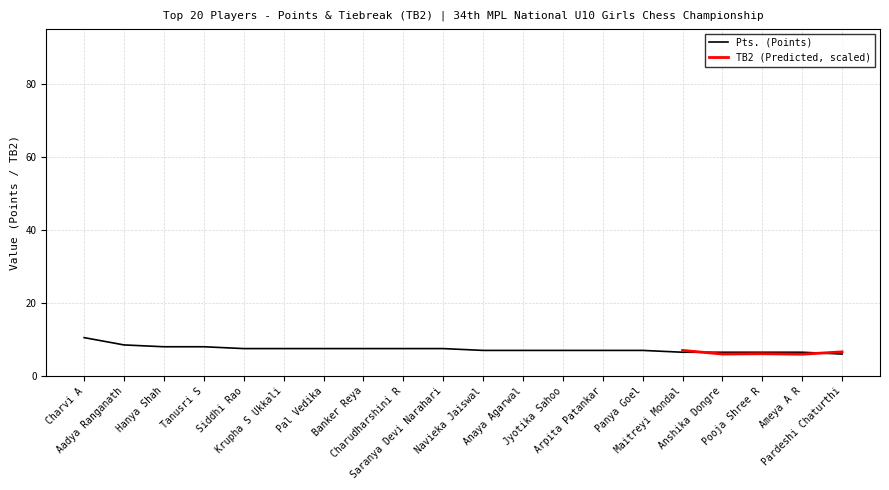

Does the chart have visible grid lines?

Yes